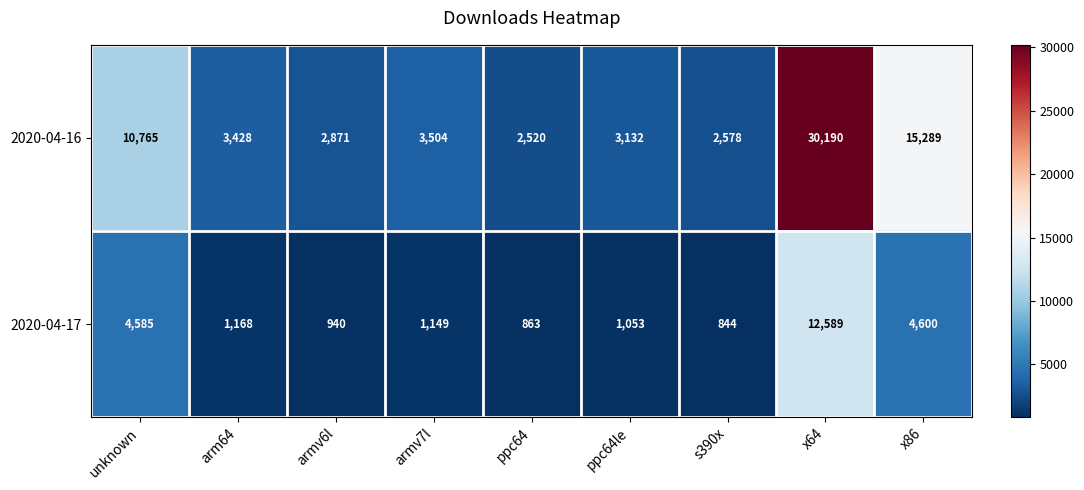

How many data points in 2020-04-17 are less than 1149?

4